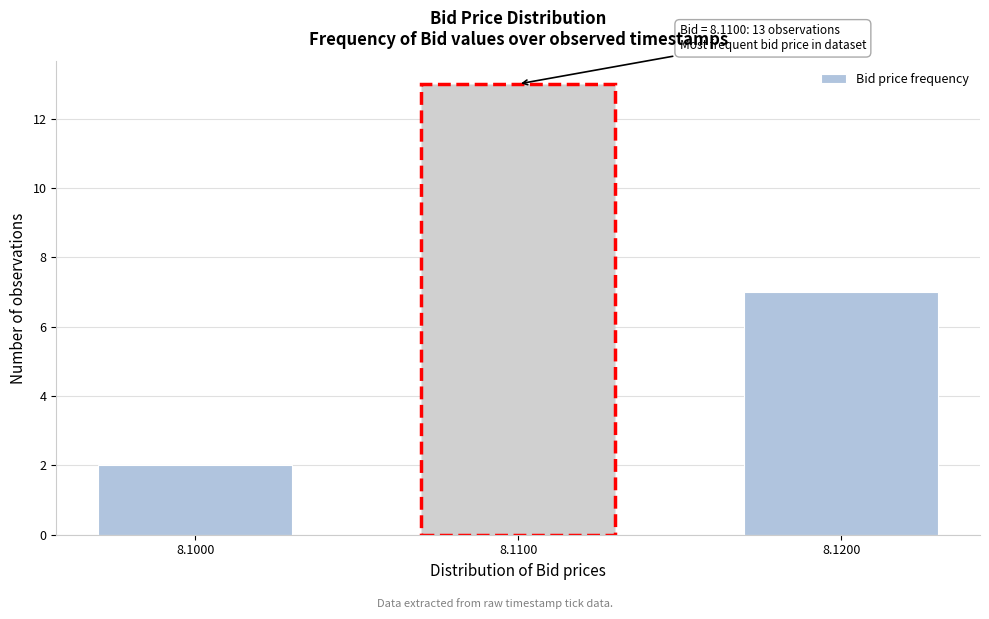

Reading left to right, extract all data points from this chart.

8.1000=2	8.1100=13	8.1200=7